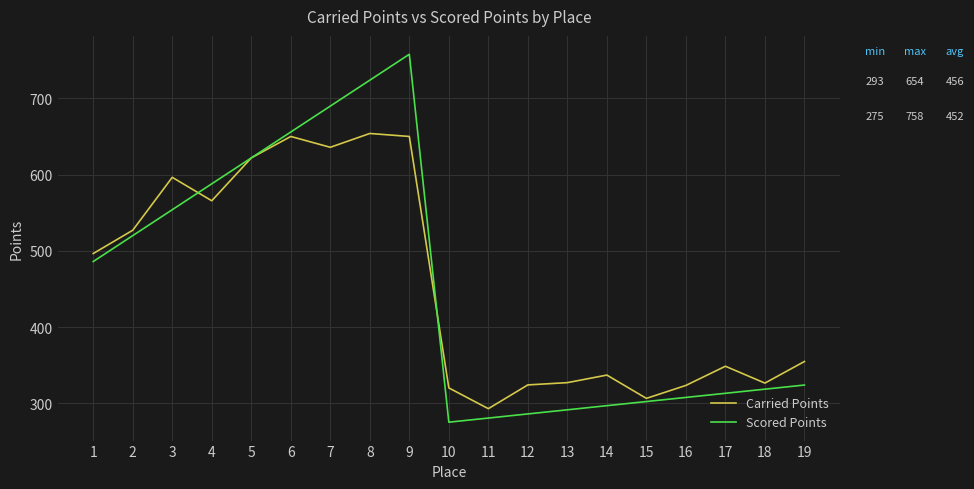

Rank the series by their maximum value, from highest to lowest.

Scored Points, Carried Points